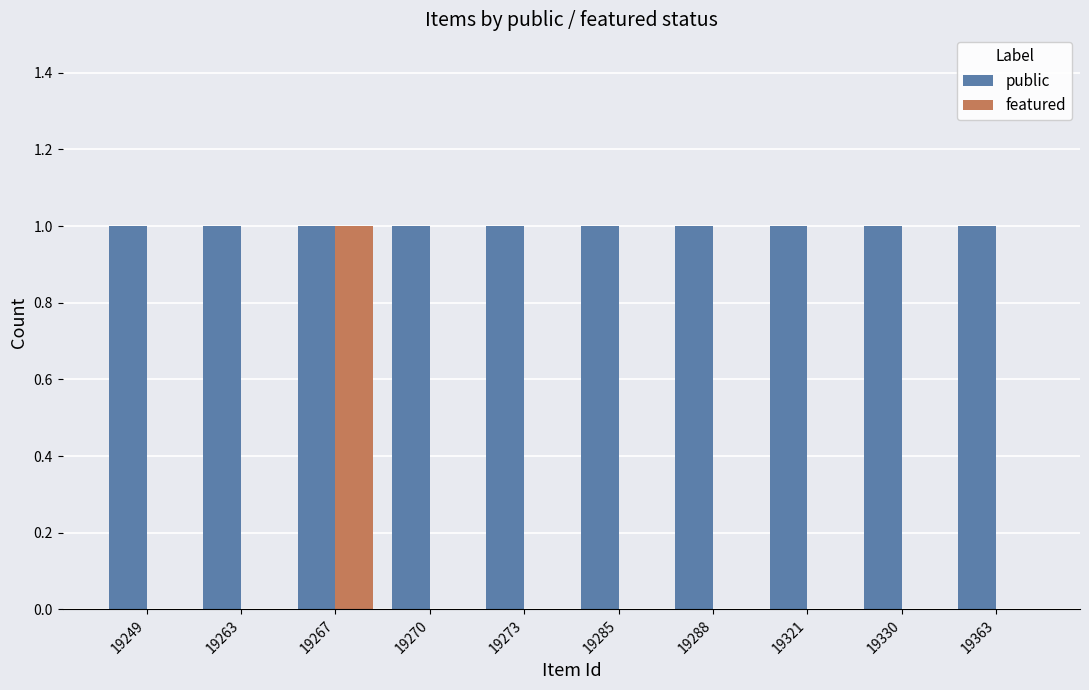

How many groups of bars are there?

10